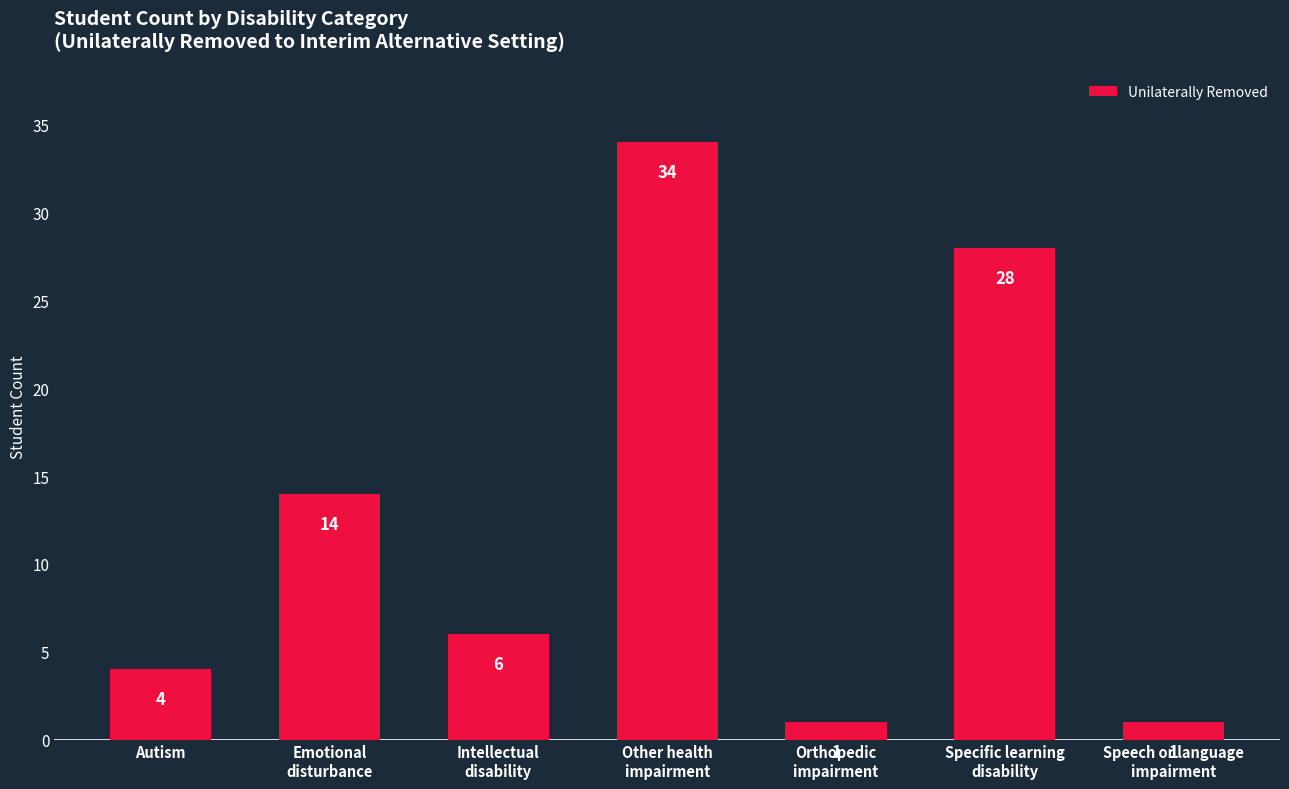

What is the label of the 7th bar from the right?

Autism